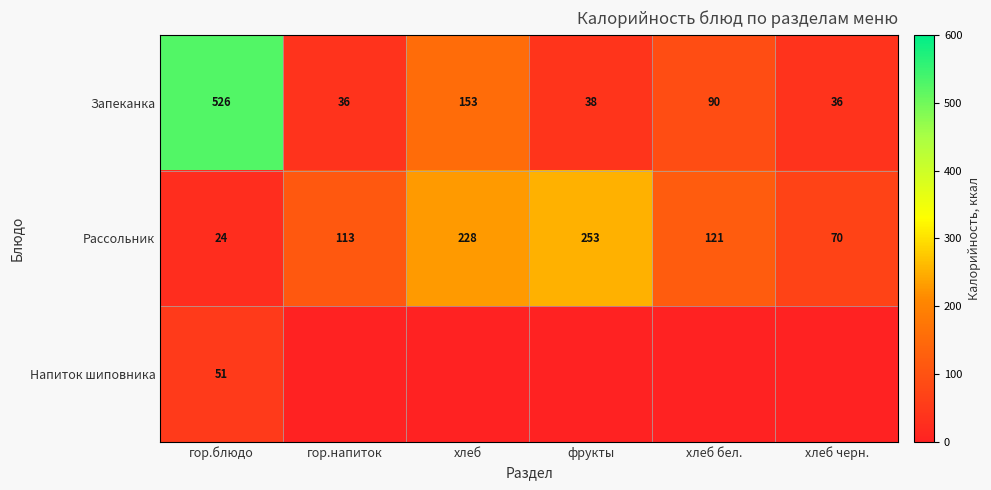

List the labels in order of Рассольник value, smallest first.

гор.блюдо, хлеб черн., гор.напиток, хлеб бел., хлеб, фрукты